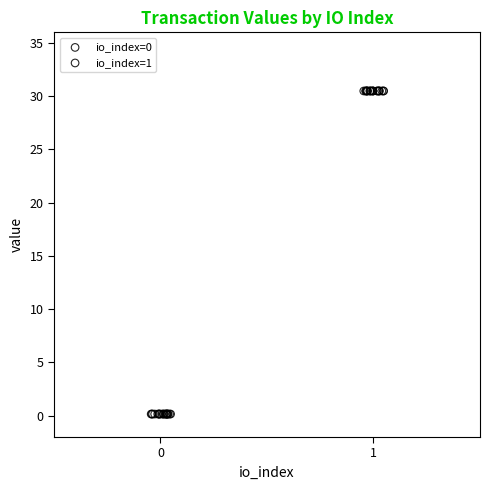

What are all the series names shown in the legend?

io_index=0, io_index=1